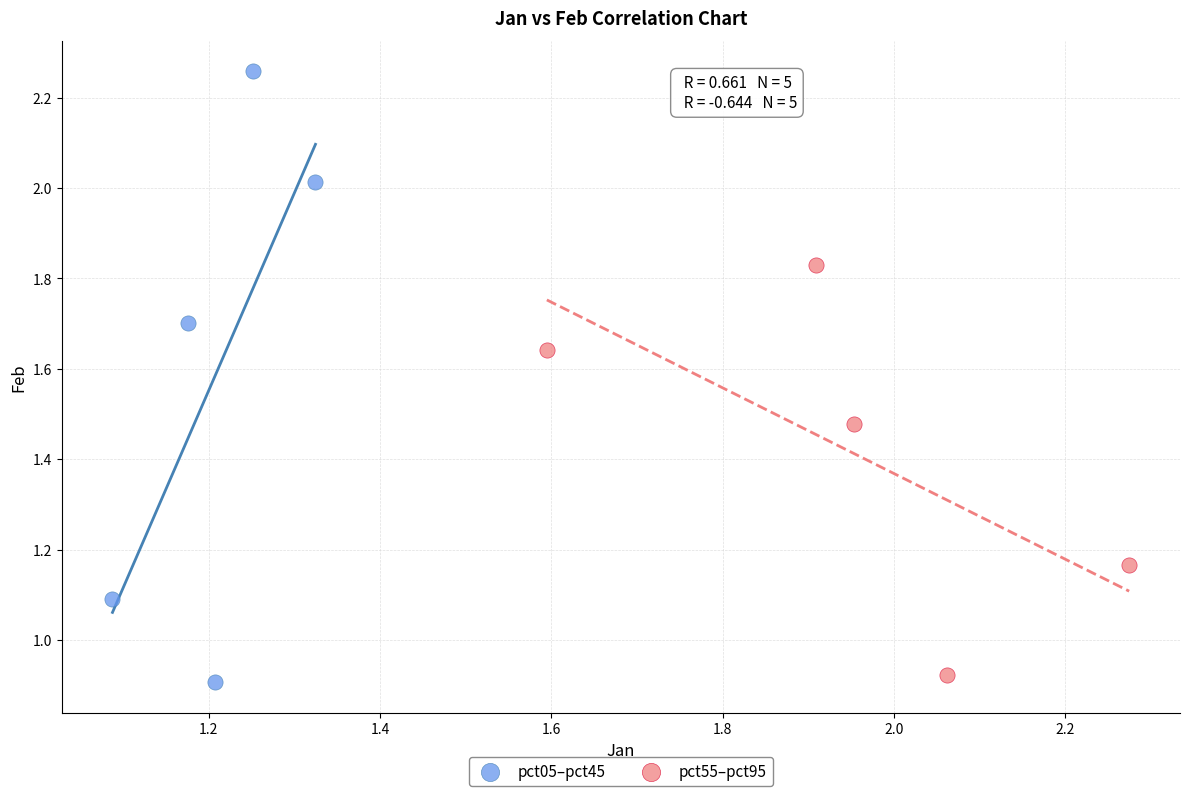

Which series has the largest Y range (max minus min)?

pct05–pct45